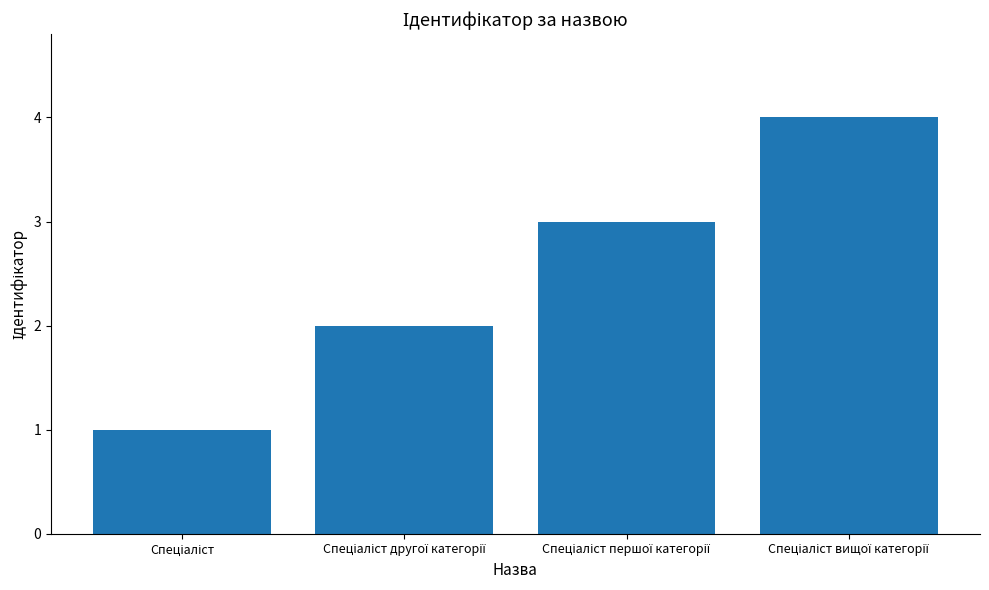

What is the greatest value displayed?

4